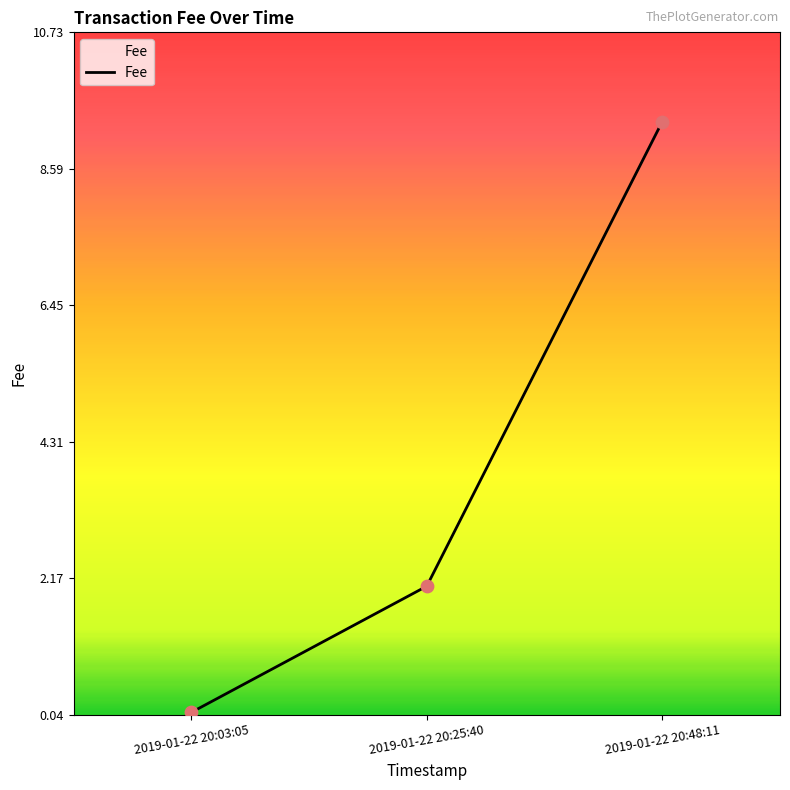

What is the change in value from 2019-01-22 20:25:40 to 2019-01-22 20:48:11?

+7.3